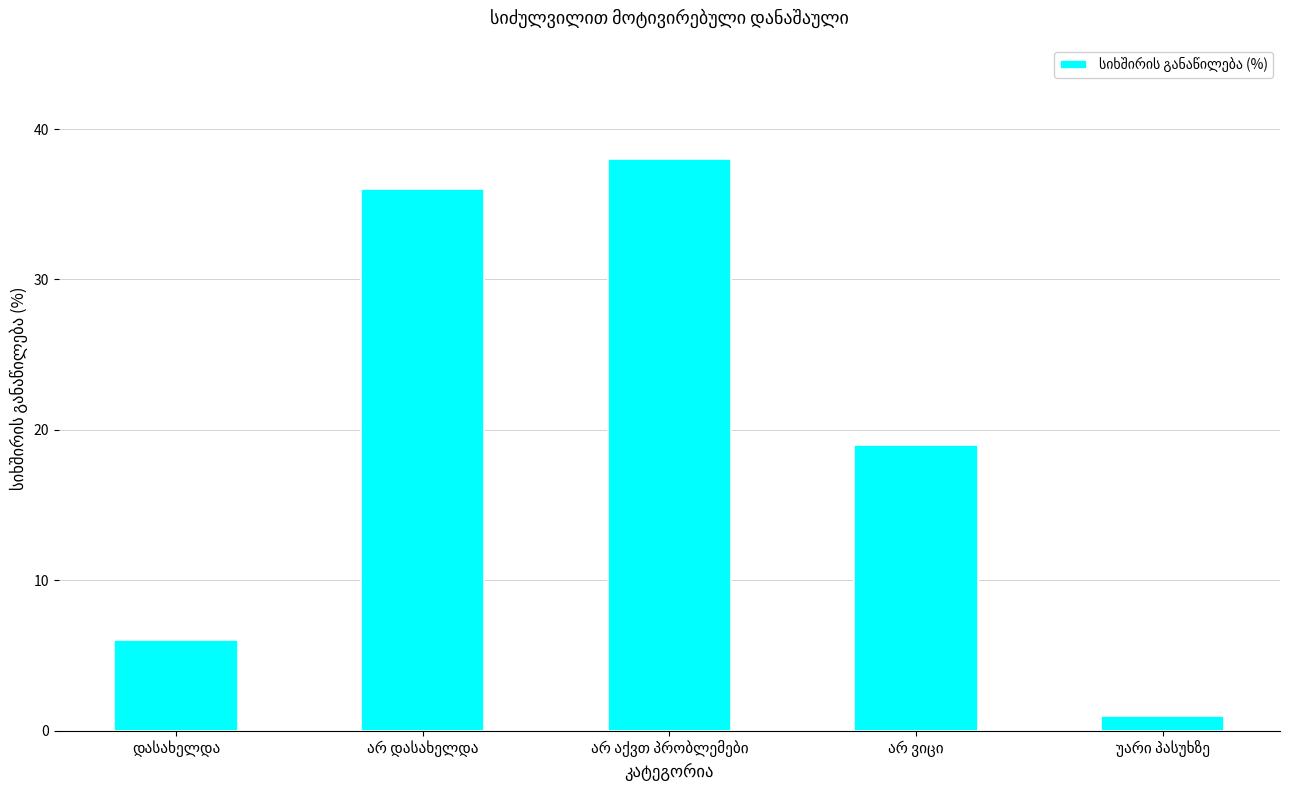

Reading right to left, list all the values displayed in this chart.

1	19	38	36	6